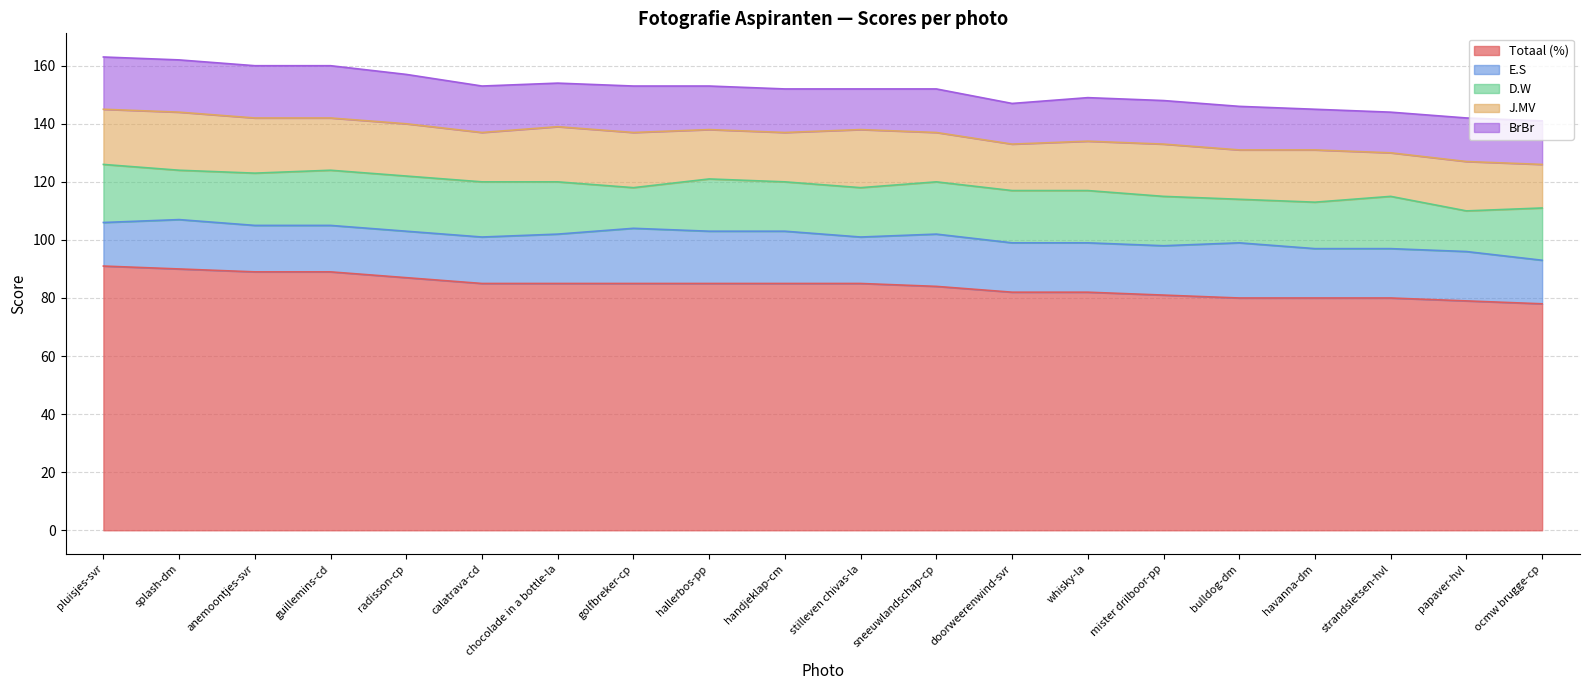

Reading left to right, extract all data points from this chart.

Totaal (%): 91	90	89	89	87	85	85	85	85	85	85	84	82	82	81	80	80	80	79	78
E.S: 15	17	16	16	16	16	17	19	18	18	16	18	17	17	17	19	17	17	17	15
D.W: 20	17	18	19	19	19	18	14	18	17	17	18	18	18	17	15	16	18	14	18
J.MV: 19	20	19	18	18	17	19	19	17	17	20	17	16	17	18	17	18	15	17	15
BrBr: 18	18	18	18	17	16	15	16	15	15	14	15	14	15	15	15	14	14	15	15